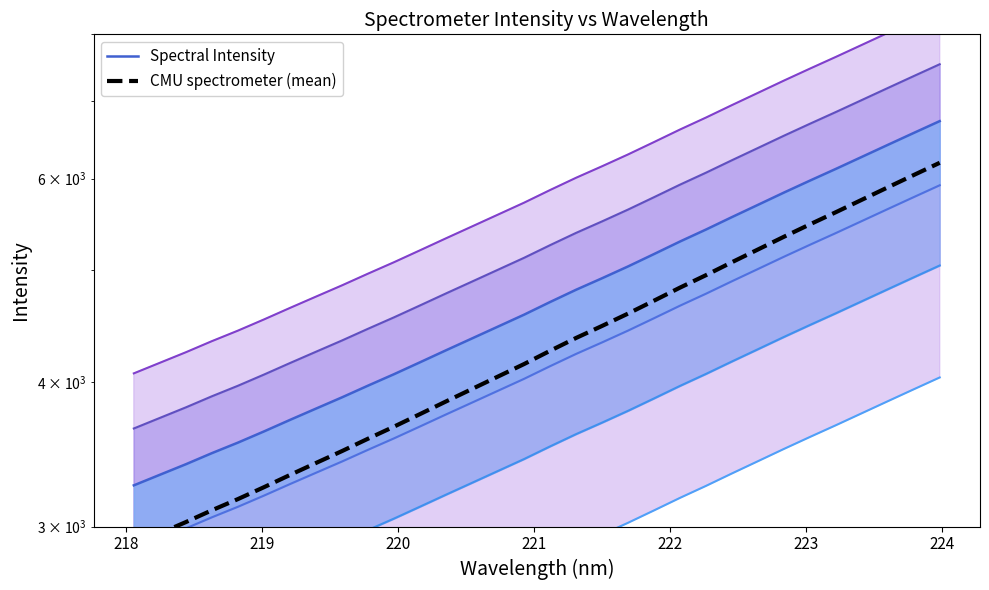

True or false: CMU spectrometer (mean) and Spectral Intensity cross at least once.

False